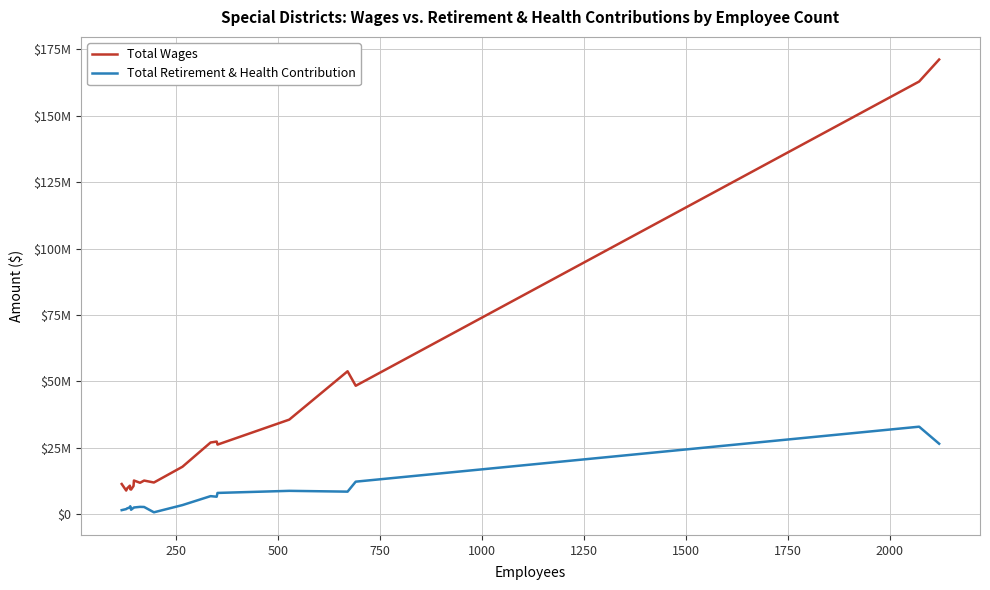

Is this an area chart (filled region under the line)?

No